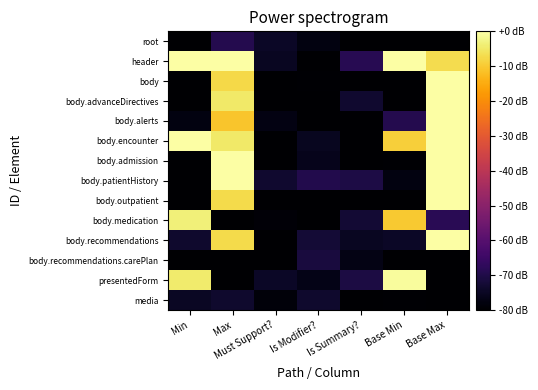

What is the total value across all series at Base Min?

-800.3